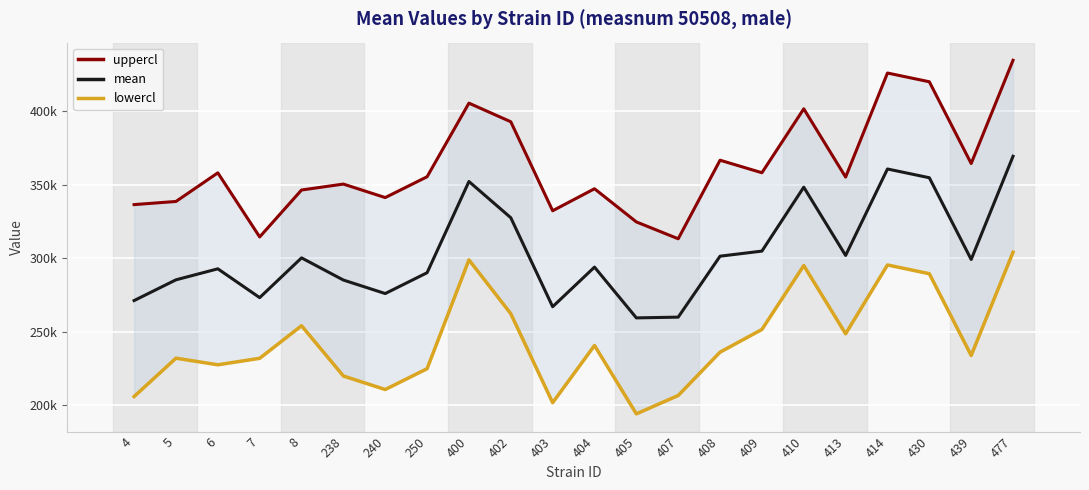

Where is lowercl nearest to the value 249087?

413